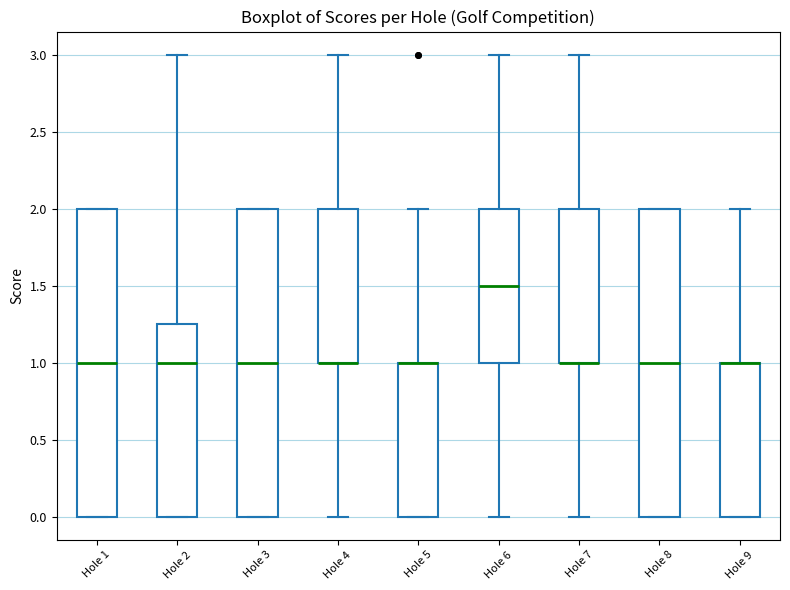

Reading left to right, transcribe this box plot: for each box, give where its median line is, the range the box spans, and where its two whiskers end, as read against the y-axis. The values are not printed on the chart, so give them approximately, as read against the axis.

Hole 1: median 1.00, box 0.00 to 2.00, whiskers 0.00 to 2.00
Hole 2: median 1.00, box 0.00 to 1.25, whiskers 0.00 to 3.00
Hole 3: median 1.00, box 0.00 to 2.00, whiskers 0.00 to 2.00
Hole 4: median 1.00 (drawn on the box's lower edge), box 1.00 to 2.00, whiskers 0.00 to 3.00
Hole 5: median 1.00 (drawn on the box's upper edge), box 0.00 to 1.00, whiskers 0.00 to 2.00
Hole 6: median 1.50, box 1.00 to 2.00, whiskers 0.00 to 3.00
Hole 7: median 1.00 (drawn on the box's lower edge), box 1.00 to 2.00, whiskers 0.00 to 3.00
Hole 8: median 1.00, box 0.00 to 2.00, whiskers 0.00 to 2.00
Hole 9: median 1.00 (drawn on the box's upper edge), box 0.00 to 1.00, whiskers 0.00 to 2.00